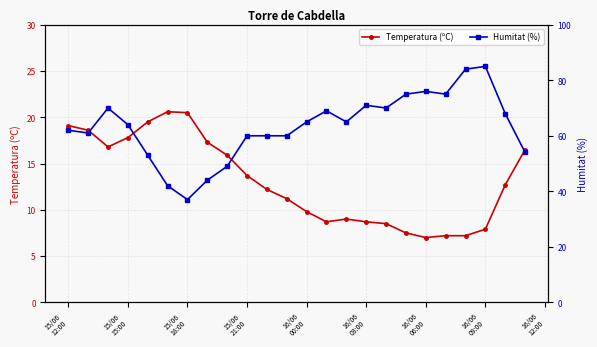

True or false: Temperatura (ºC) has more than 0 points higher than both neighbors.

True